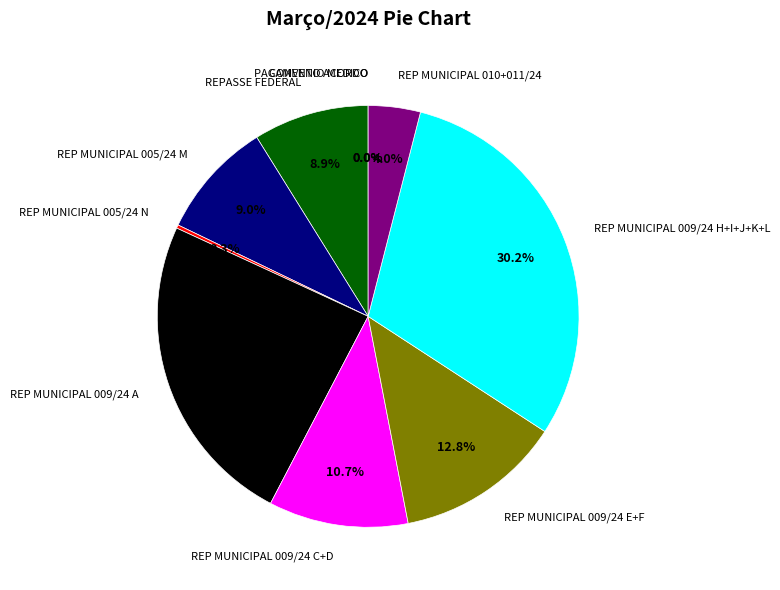

To the nearest percent, what is the difference between the largest and smallest slice percentages?

30%